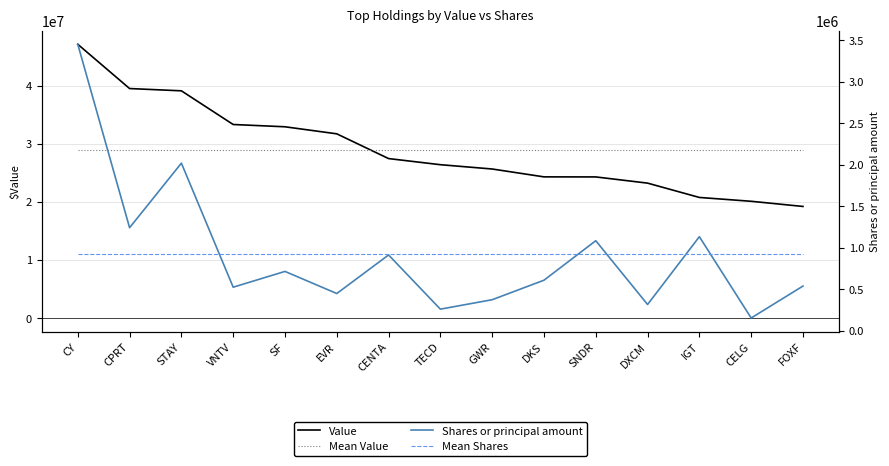

At which label does Value first exceed 26404000?

CY